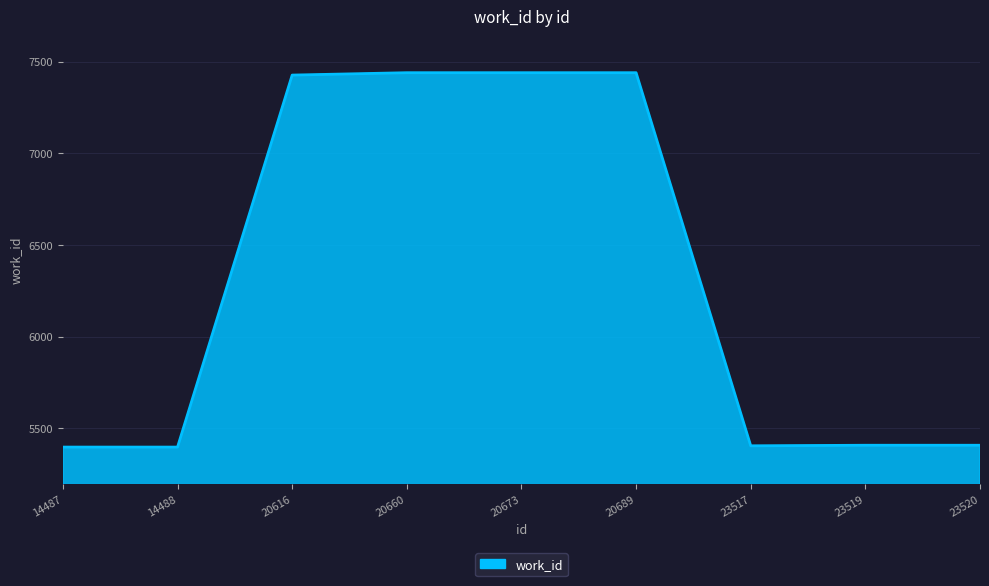

What is the change in value from 14487 to 20616?

+2029